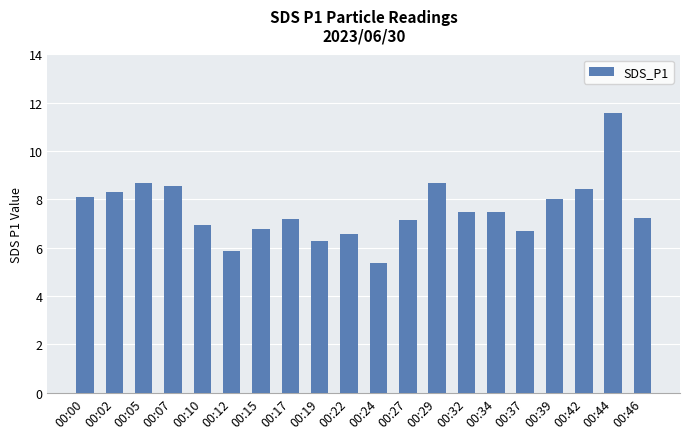

At which category does the chart reach its peak across all series?

00:44